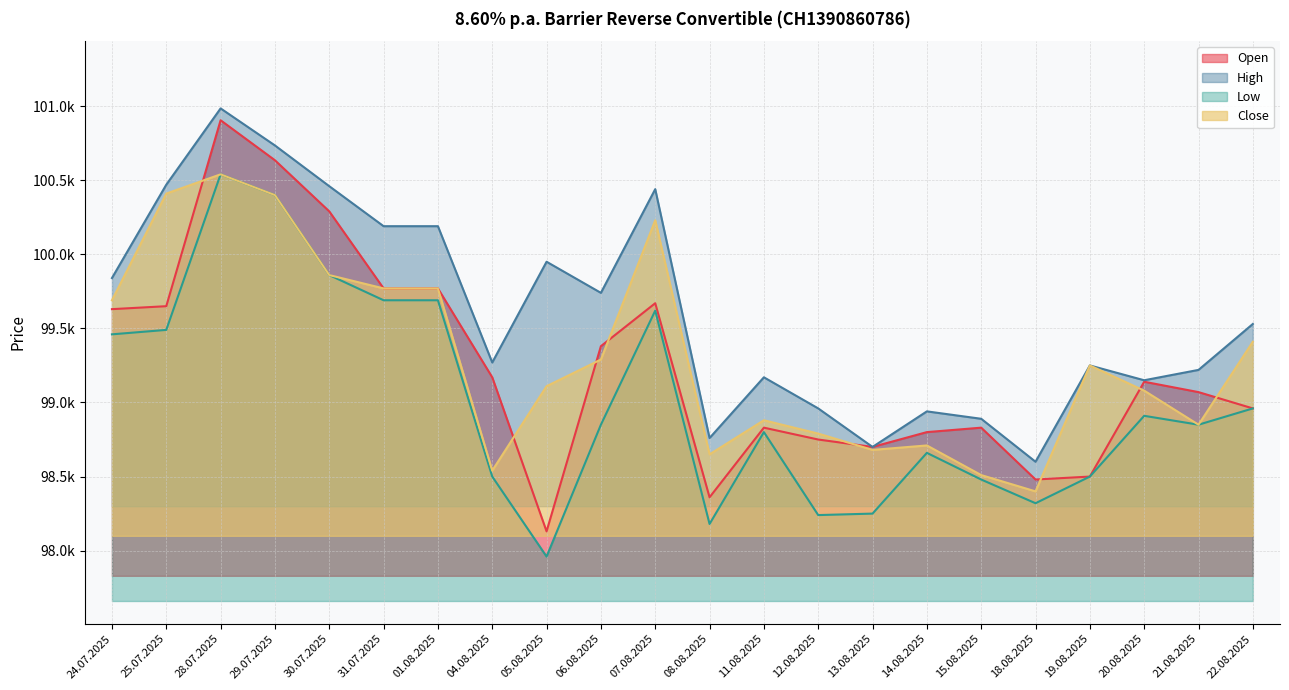

Reading left to right, transcribe all the data shown in this chart.

Open: 24.07.2025=99630	25.07.2025=99650	28.07.2025=100905	29.07.2025=100635	30.07.2025=100290	31.07.2025=99770	01.08.2025=99770	04.08.2025=99170	05.08.2025=98130	06.08.2025=99380	07.08.2025=99670	08.08.2025=98360	11.08.2025=98830	12.08.2025=98750	13.08.2025=98700	14.08.2025=98800	15.08.2025=98830	18.08.2025=98480	19.08.2025=98500	20.08.2025=99140	21.08.2025=99070	22.08.2025=98960
High: 24.07.2025=99840	25.07.2025=100470	28.07.2025=100985	29.07.2025=100735	30.07.2025=100460	31.07.2025=100190	01.08.2025=100190	04.08.2025=99270	05.08.2025=99950	06.08.2025=99740	07.08.2025=100440	08.08.2025=98760	11.08.2025=99170	12.08.2025=98960	13.08.2025=98700	14.08.2025=98940	15.08.2025=98890	18.08.2025=98600	19.08.2025=99250	20.08.2025=99150	21.08.2025=99220	22.08.2025=99530
Low: 24.07.2025=99460	25.07.2025=99490	28.07.2025=100540	29.07.2025=100400	30.07.2025=99860	31.07.2025=99690	01.08.2025=99690	04.08.2025=98500	05.08.2025=97960	06.08.2025=98850	07.08.2025=99620	08.08.2025=98180	11.08.2025=98800	12.08.2025=98240	13.08.2025=98250	14.08.2025=98660	15.08.2025=98480	18.08.2025=98320	19.08.2025=98500	20.08.2025=98910	21.08.2025=98850	22.08.2025=98960
Close: 24.07.2025=99690	25.07.2025=100410	28.07.2025=100540	29.07.2025=100400	30.07.2025=99860	31.07.2025=99770	01.08.2025=99770	04.08.2025=98540	05.08.2025=99110	06.08.2025=99290	07.08.2025=100230	08.08.2025=98650	11.08.2025=98880	12.08.2025=98790	13.08.2025=98680	14.08.2025=98710	15.08.2025=98510	18.08.2025=98400	19.08.2025=99250	20.08.2025=99080	21.08.2025=98850	22.08.2025=99410